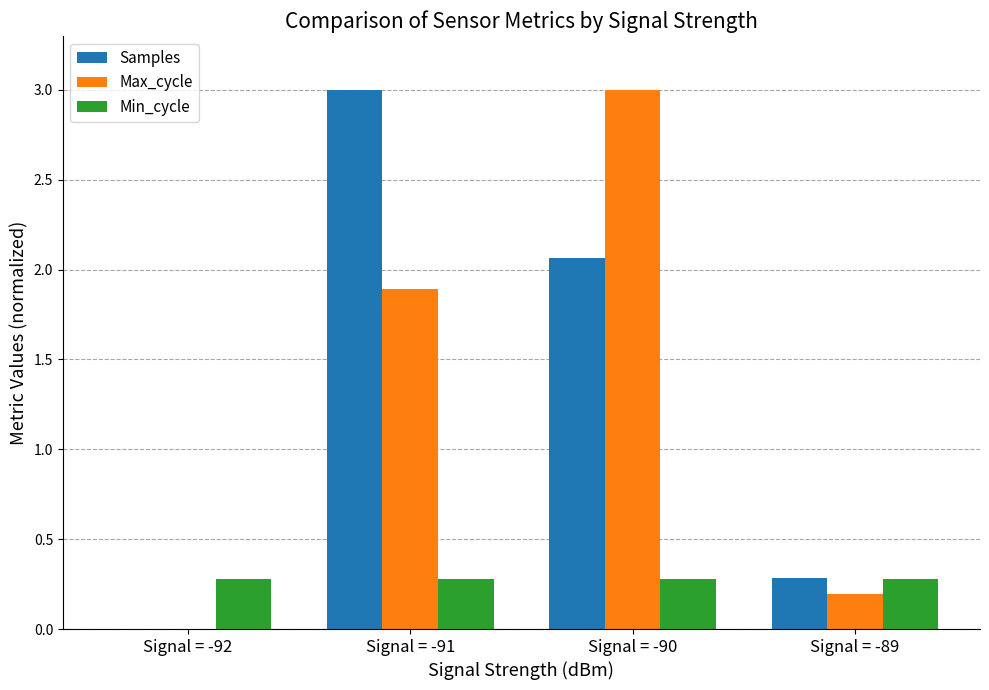

Are the bars grouped side by side (vs. stacked)?

Yes